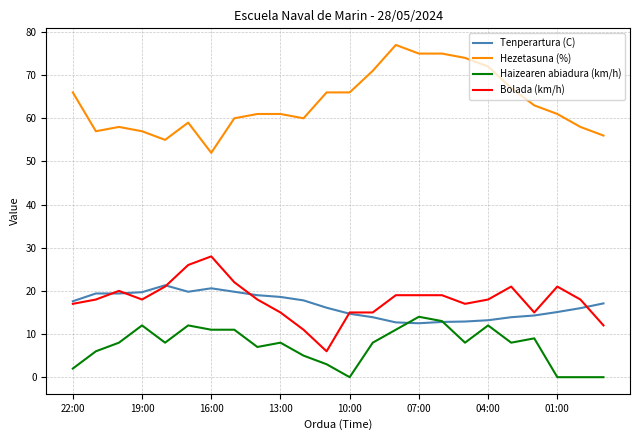

True or false: Tenperartura (C) and Bolada (km/h) cross at least once.

True